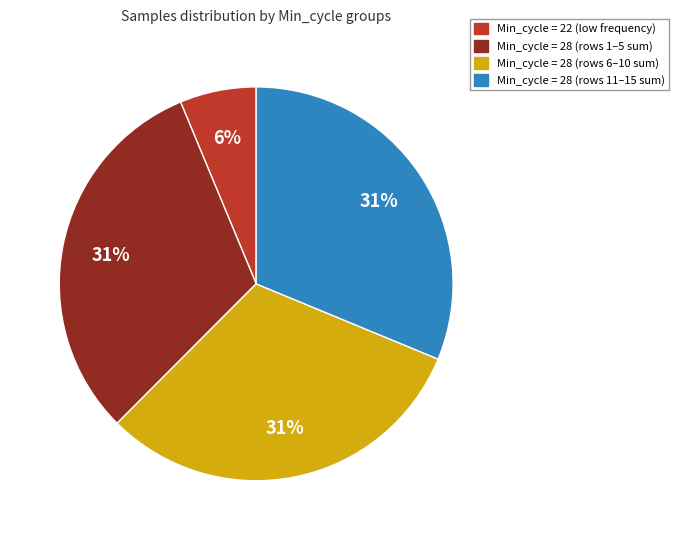

To the nearest percent, what percentage of the pie is Min_cycle = 28 (rows 1–5 sum)?

31%